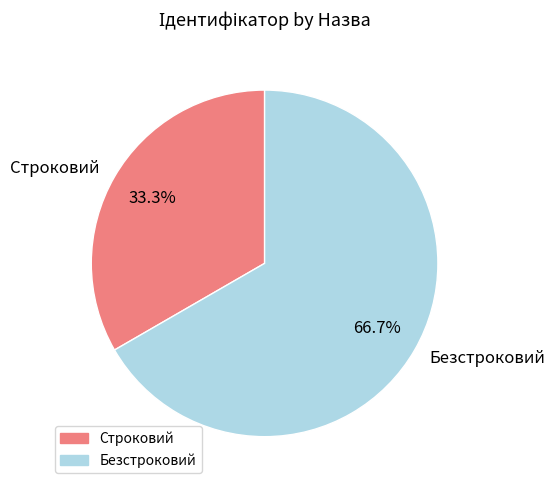

To the nearest percent, what portion does Строковий represent?

33%